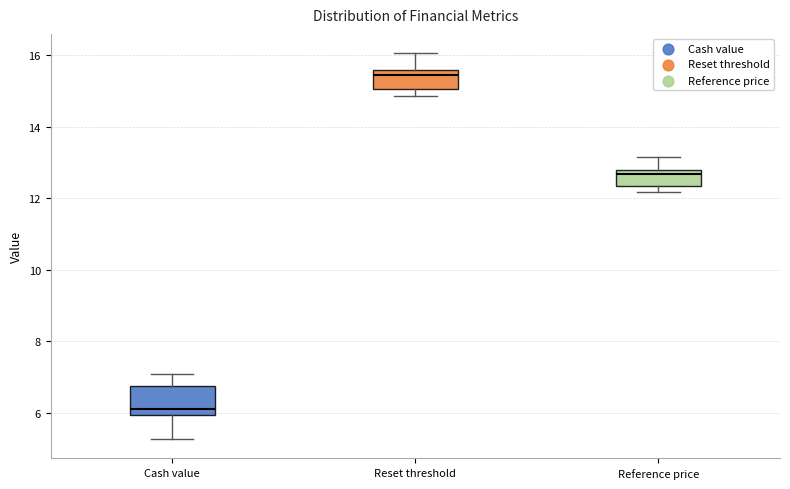

Which box has the highest median line?

Reset threshold